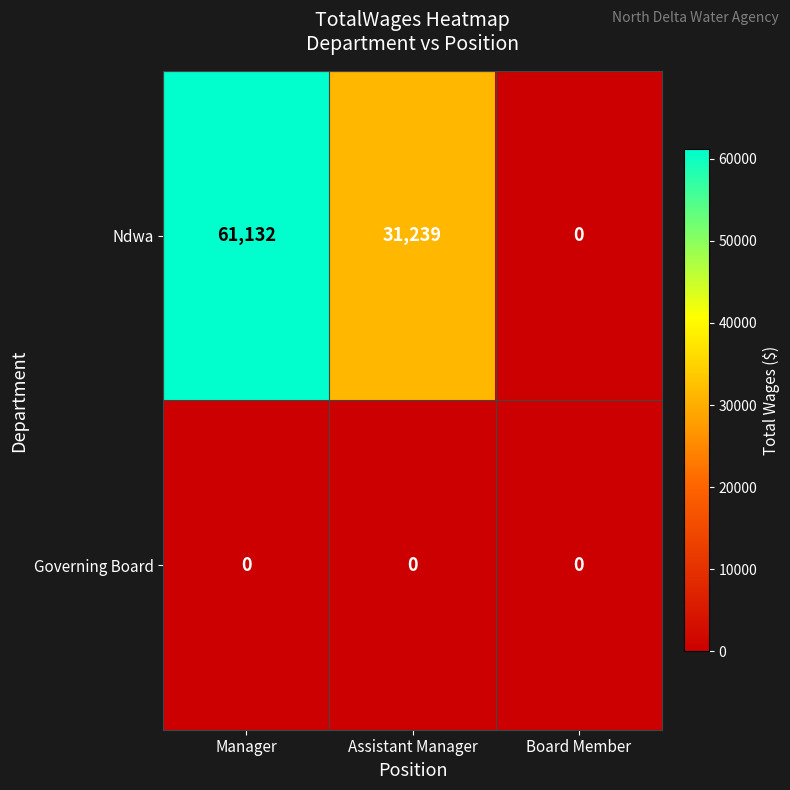

Which series has the largest total across all categories?

Ndwa